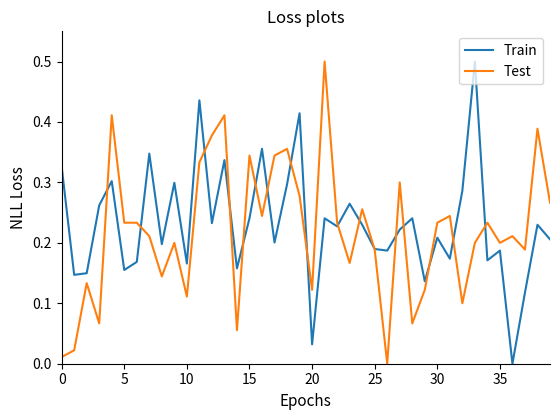

What is the greatest value displayed?

0.5